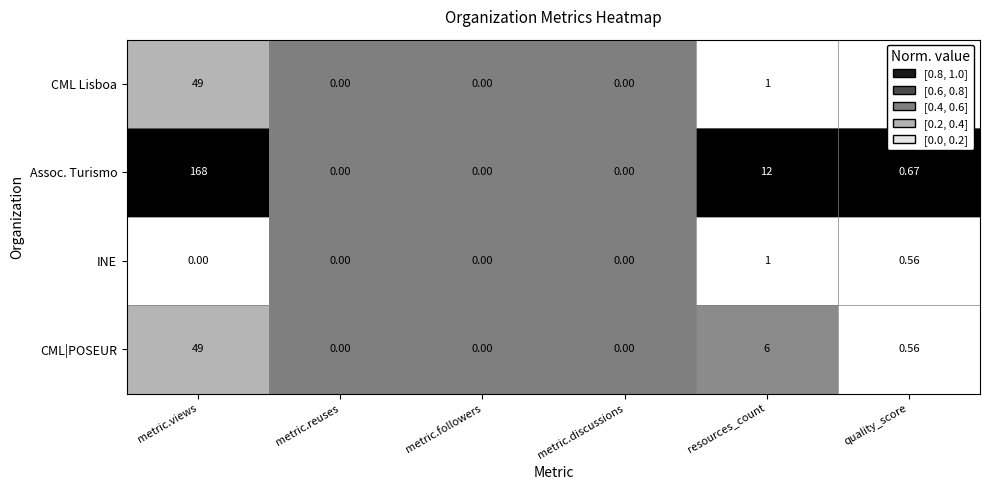

At which label is CML|POSEUR closest to 24?

resources_count